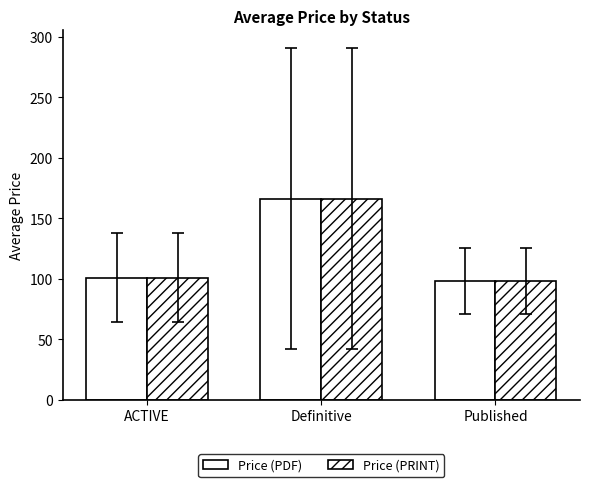

Reading left to right, transcribe all the data shown in this chart.

Price (PDF): ACTIVE=101.0	Definitive=166.3	Published=98.3
Price (PRINT): ACTIVE=101.0	Definitive=166.3	Published=98.3